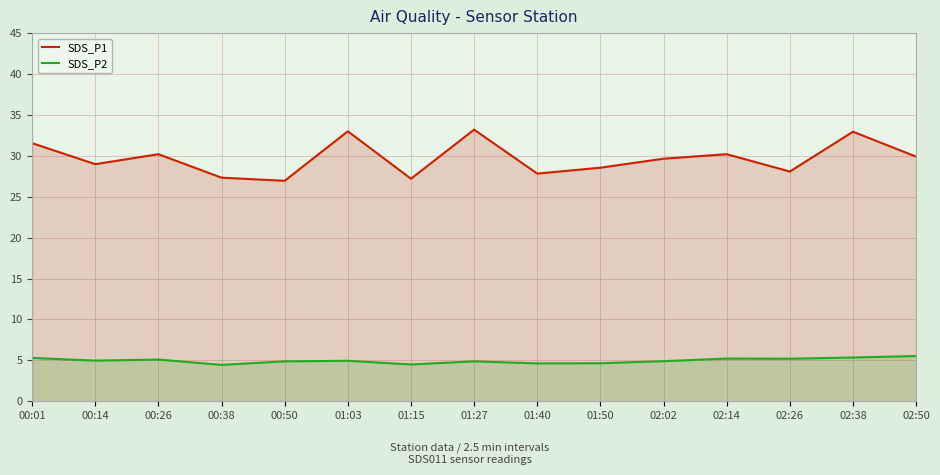

What is the difference between the maximum and second lowest values in the SDS_P1 series?

6.0